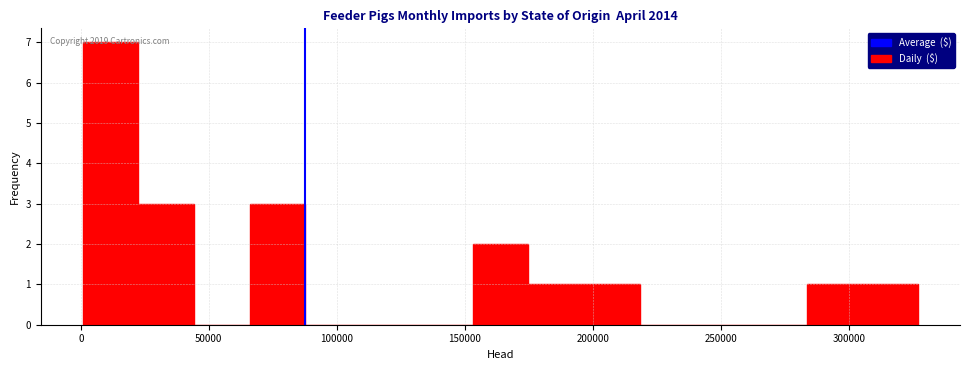

Which range on the x-axis has the tallest bar?

0 to 20000